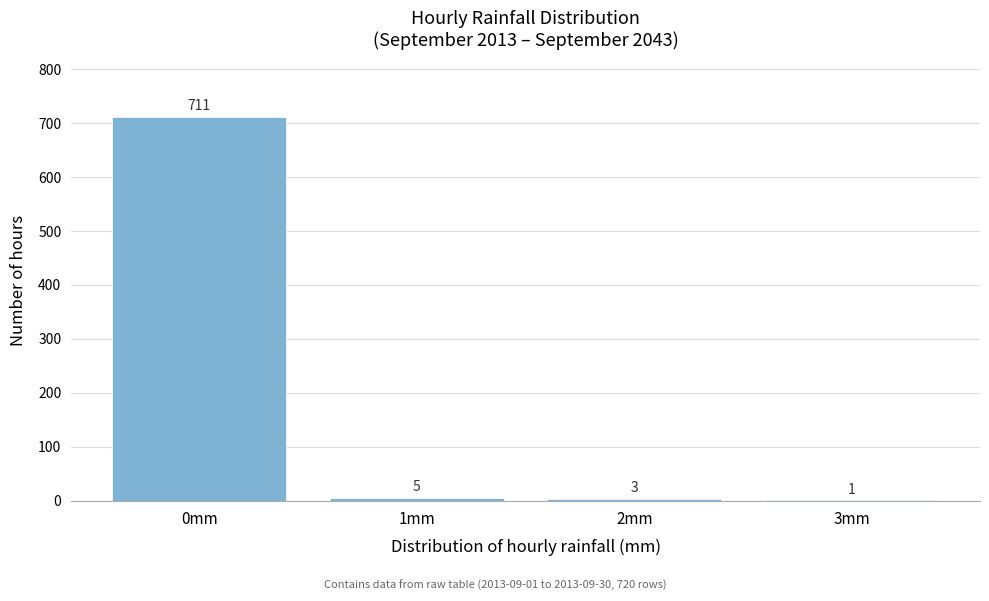

Reading right to left, extract all data points from this chart.

3mm=1	2mm=3	1mm=5	0mm=711